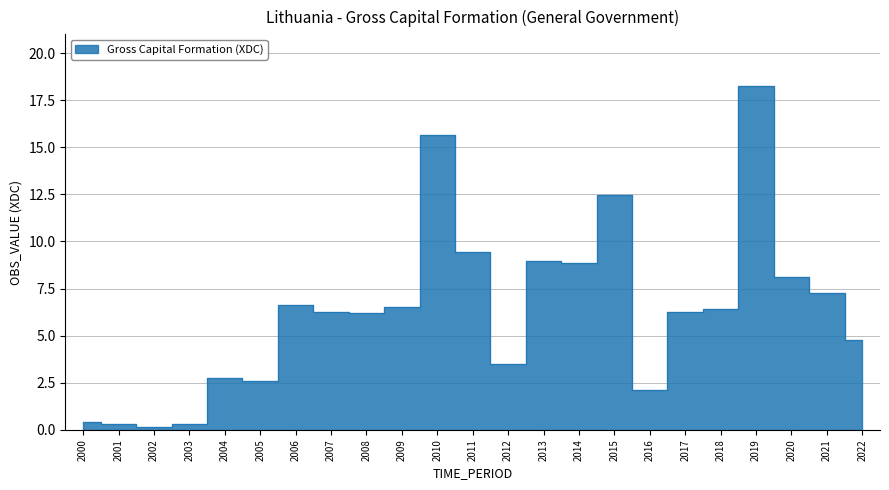

The value at 2012 is 3.5. True or false?

True